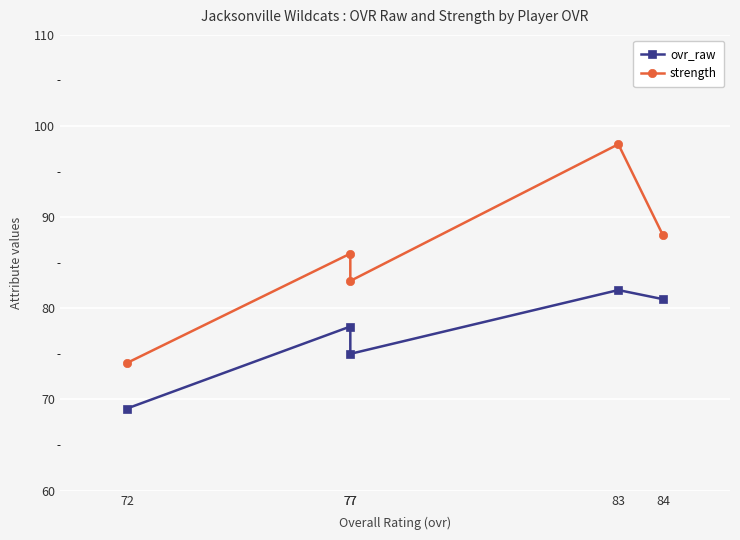

True or false: strength and ovr_raw cross at least once.

False